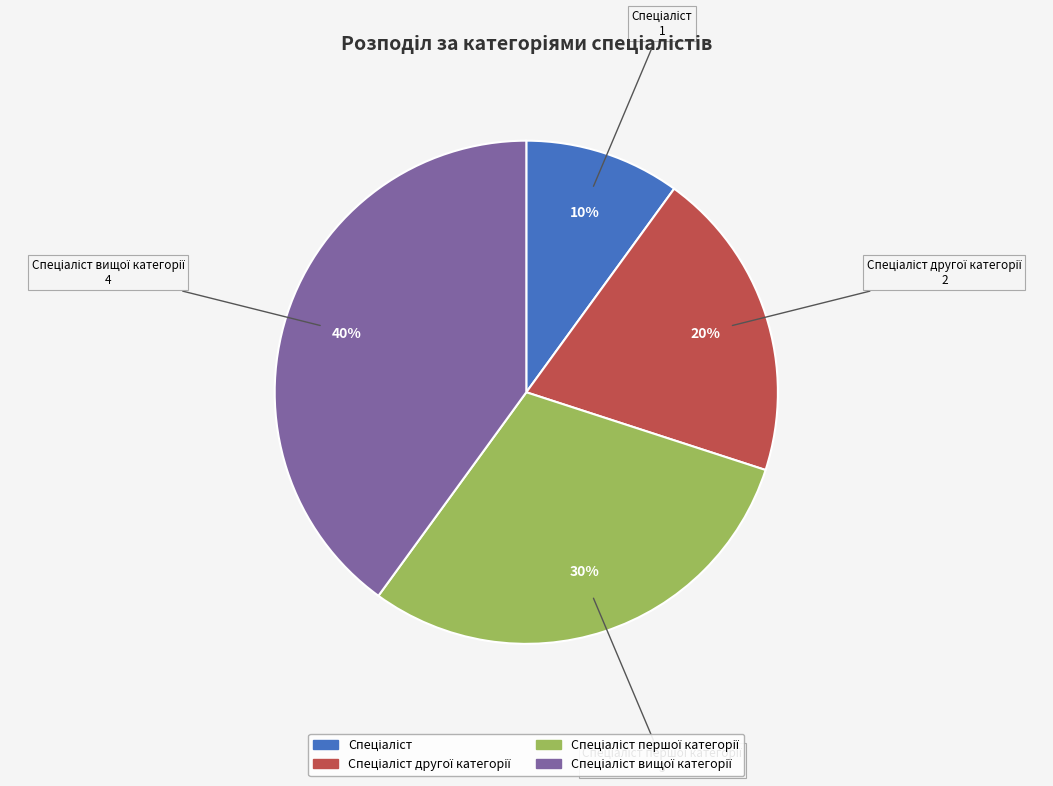

To the nearest percent, what is the average slice percentage?

25%